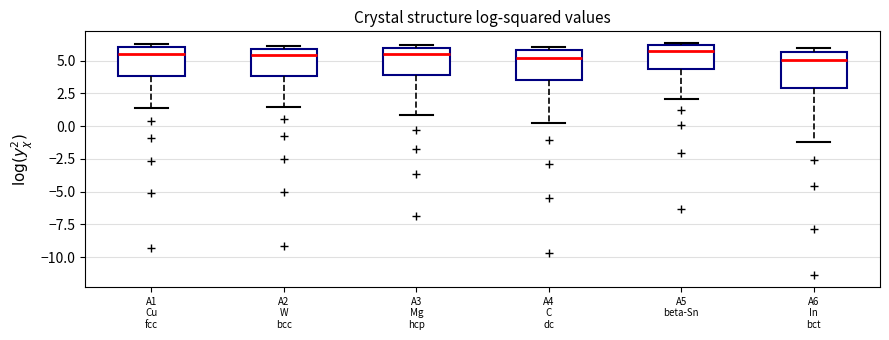

Reading left to right, transcribe this box plot: for each box, give where its median line is, the range the box spans, and where its two whiskers end, as read against the y-axis. The values are not printed on the chart, so give them approximately, as read against the axis.

A1 Cu fcc: median 5.5, box 4.0 to 6.0, whiskers 1.5 to 6.0 (just above the box's upper edge)
A2 W bcc: median 5.5, box 4.0 to 6.0, whiskers 1.5 to 6.0 (just above the box's upper edge)
A3 Mg hcp: median 5.5, box 4.0 to 6.0, whiskers 1.0 to 6.0 (just above the box's upper edge)
A4 C dc: median 5.0, box 3.5 to 6.0, whiskers 0.0 to 6.0 (just above the box's upper edge)
A5 beta-Sn: median 5.5, box 4.5 to 6.0, whiskers 2.0 to 6.5
A6 In bct: median 5.0, box 3.0 to 5.5, whiskers -1.0 to 6.0